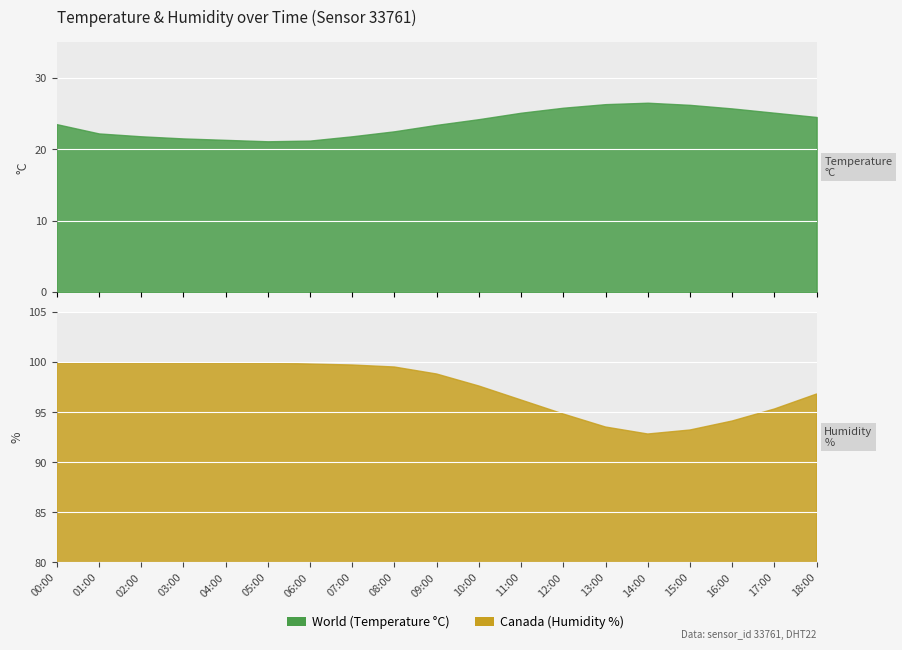

True or false: temperature and humidity cross at least once.

False